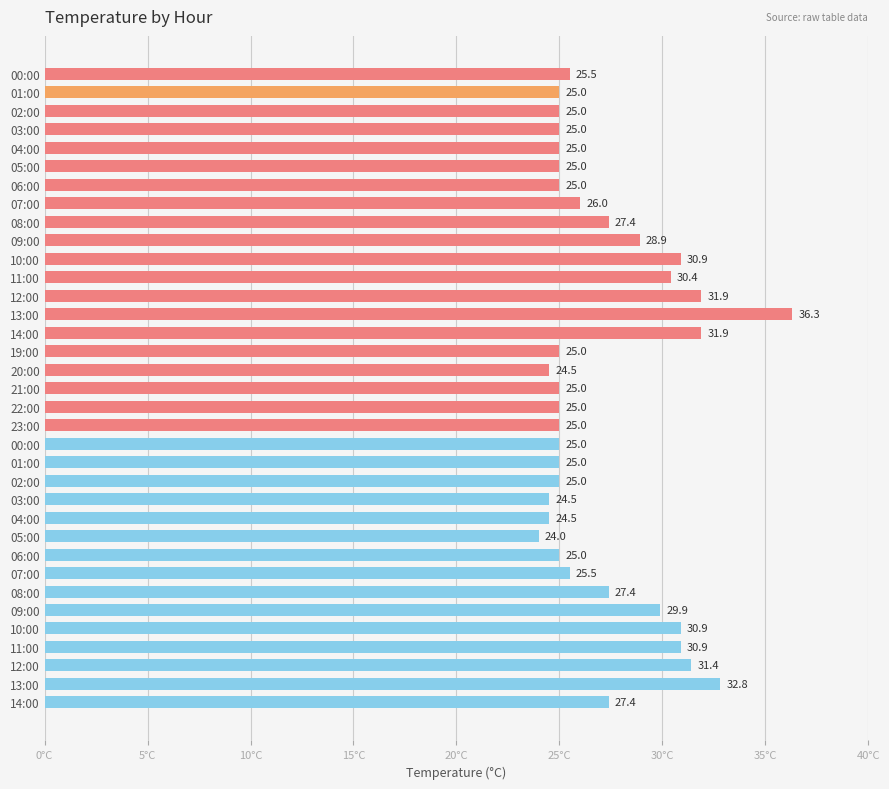

What is the average value?

27.2